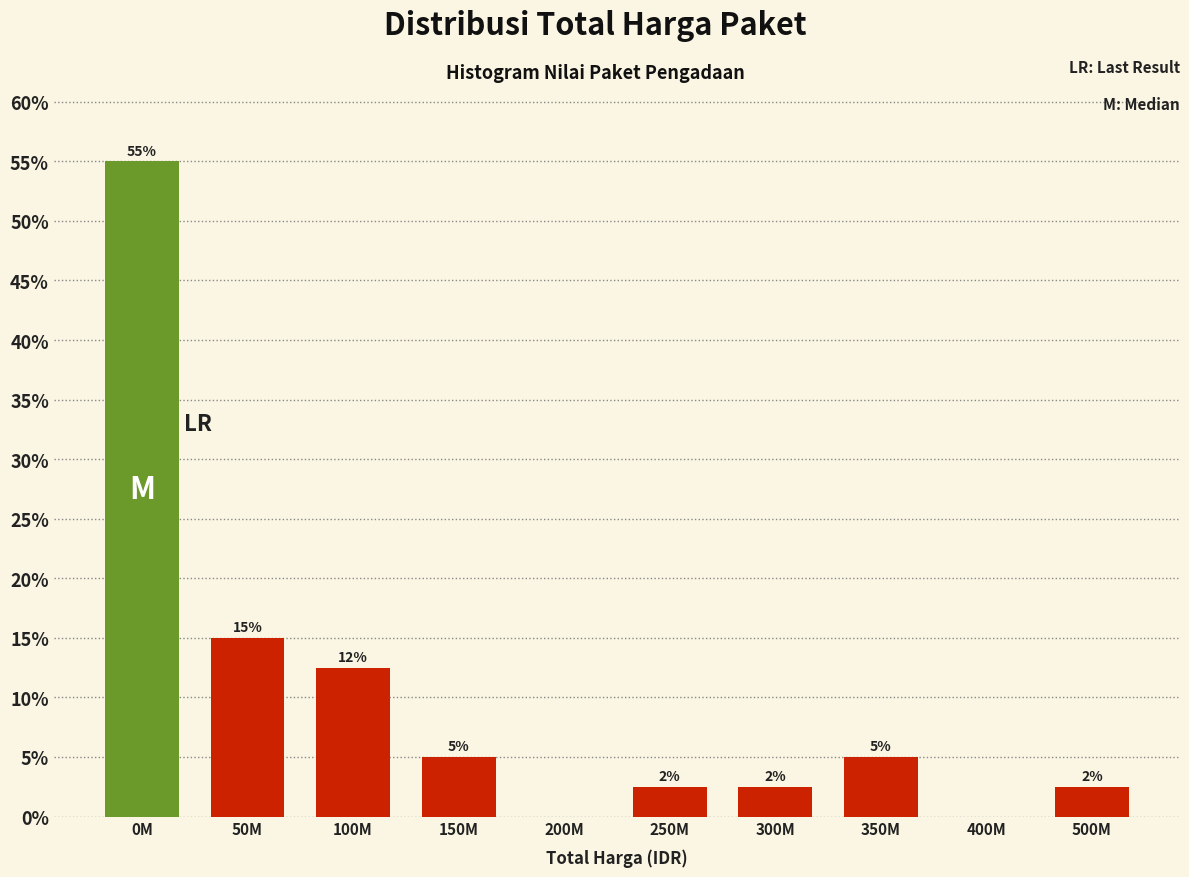

At which label is the value closest to 27?

50M